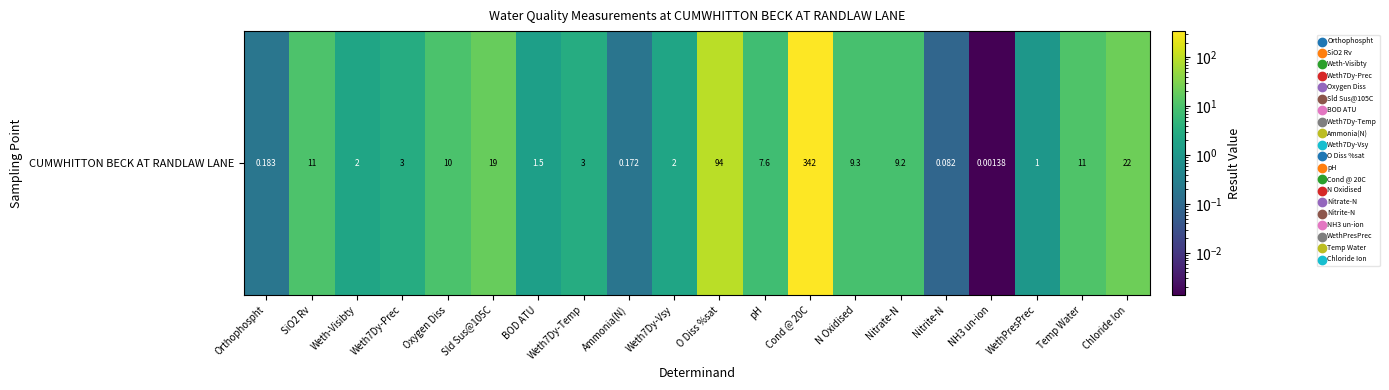

Rank the categories by value from highest to lowest.

Cond @ 20C, O Diss %sat, Chloride Ion, Sld Sus@105C, Temp Water, SiO2 Rv, Oxygen Diss, N Oxidised, Nitrate-N, pH, Weth7Dy-Prec, Weth7Dy-Temp, Weth-Visibty, Weth7Dy-Vsy, BOD ATU, WethPresPrec, Orthophospht, Ammonia(N), Nitrite-N, NH3 un-ion